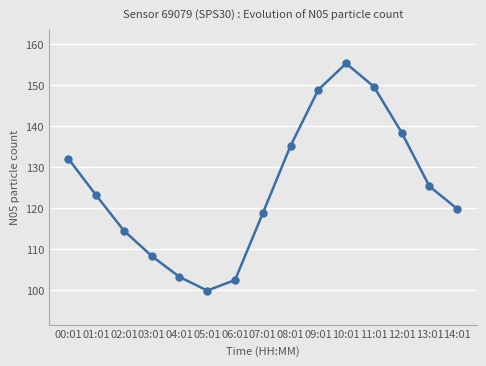

What is the average value?

125.0